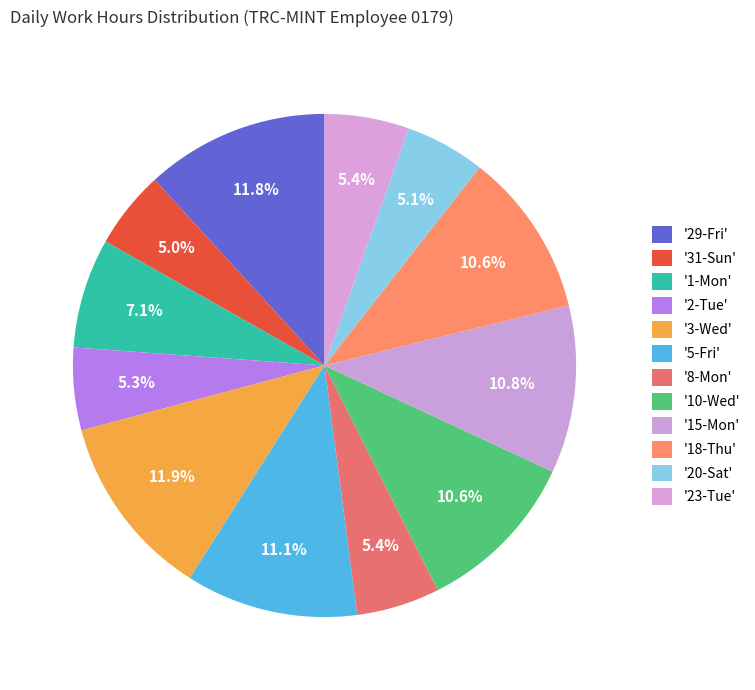

How many slices are in this pie chart?

12